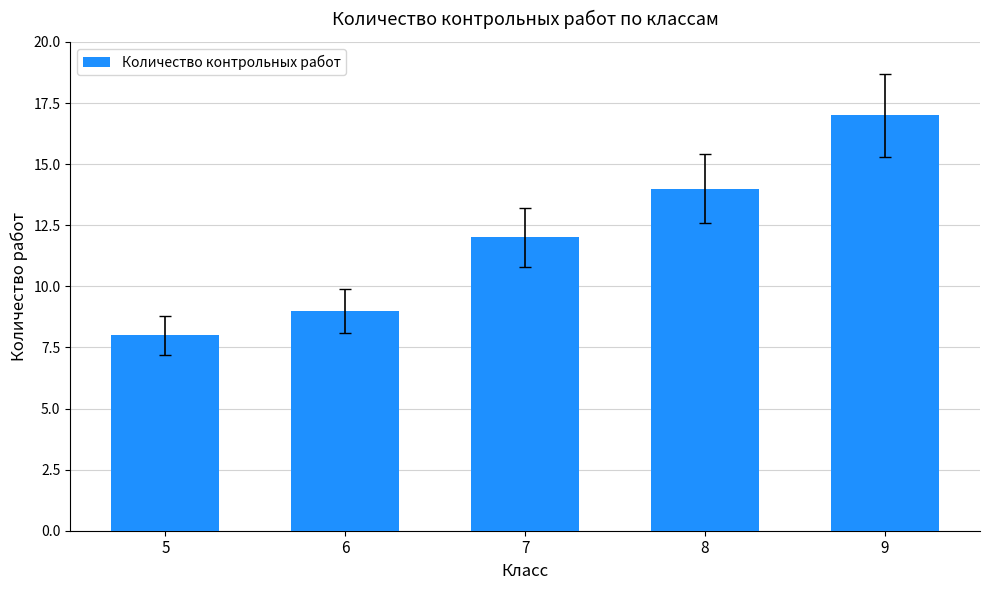

How many bars are there in total?

5